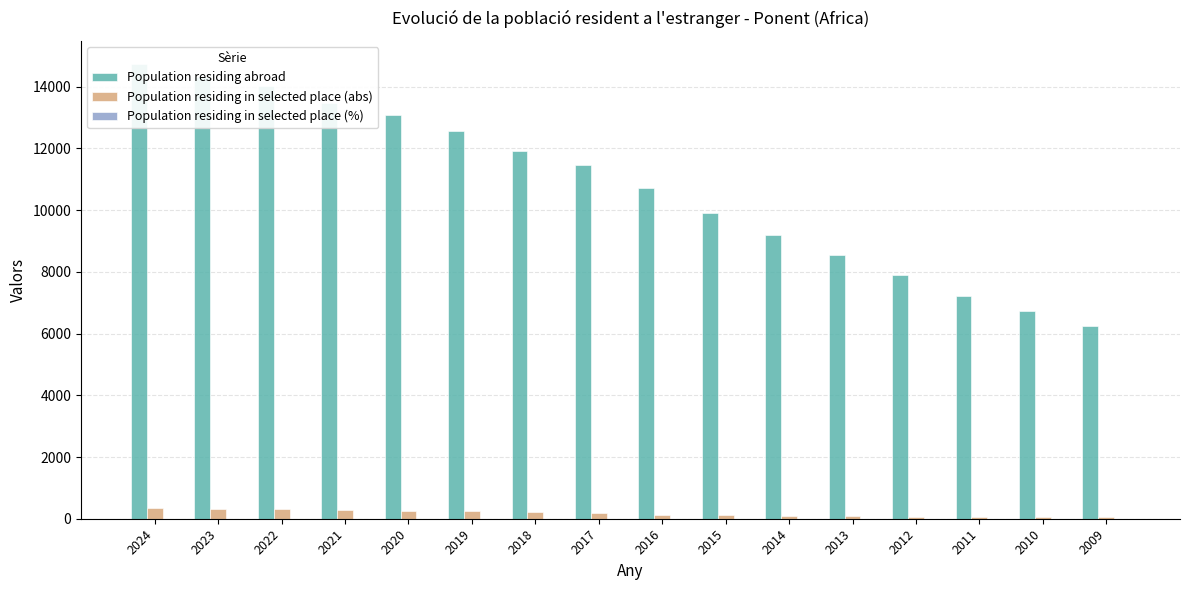

Which series has the widest spread of values?

Population residing abroad